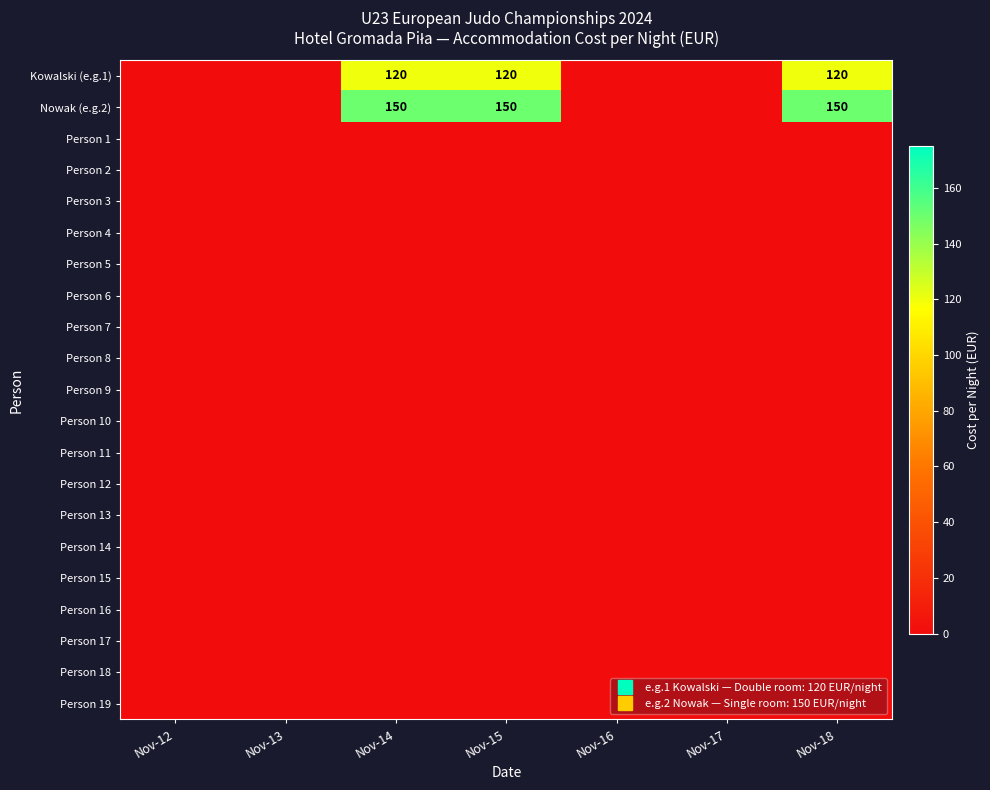

Rank the categories by Person 18 value from lowest to highest.

Nov-12, Nov-13, Nov-14, Nov-15, Nov-16, Nov-17, Nov-18